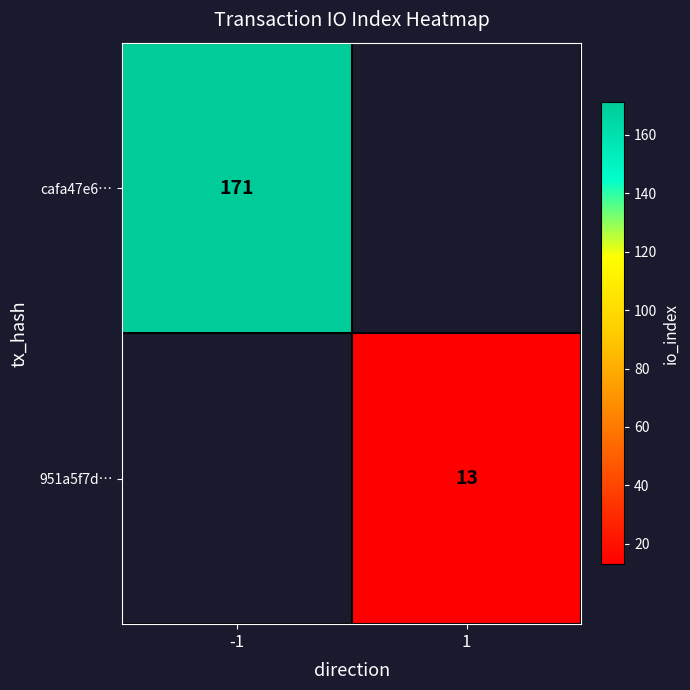

True or false: cafa47e6… has a value of 248 at -1.

False